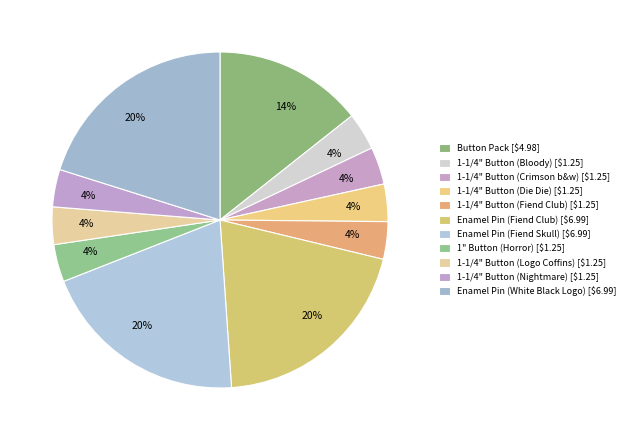

How many slices are in this pie chart?

11